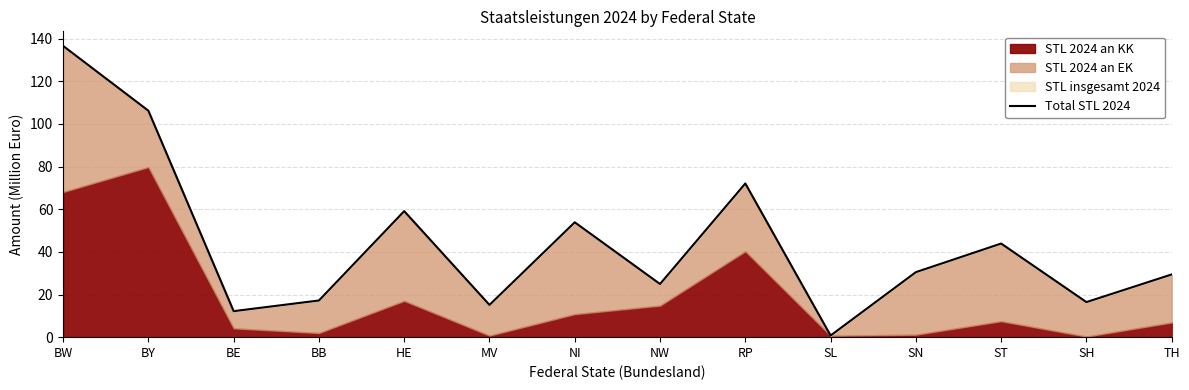

The value at NI is 53.9. True or false?

True